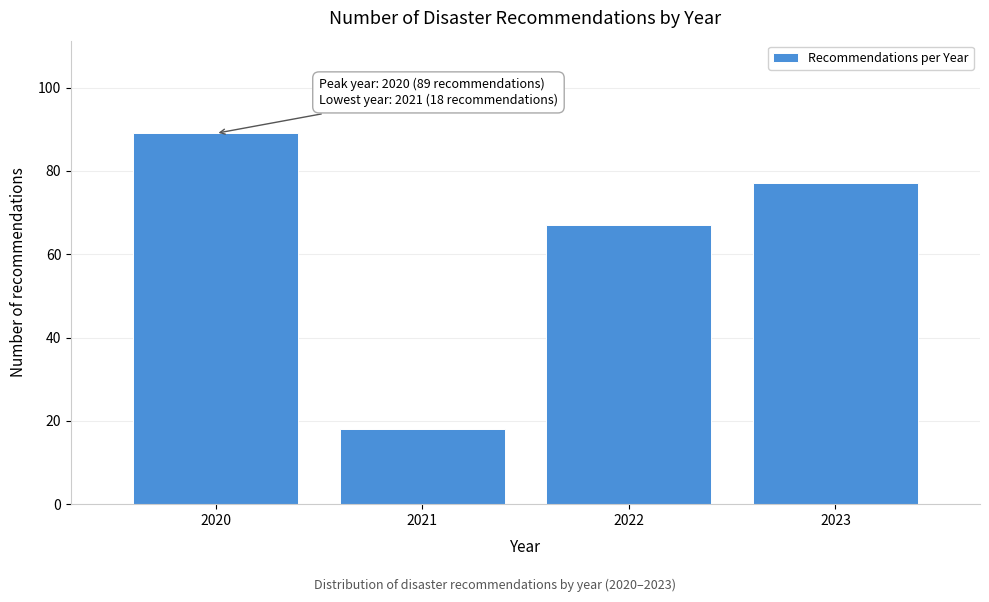

Reading left to right, what are all the values shown in this chart?

2020=89	2021=18	2022=67	2023=77